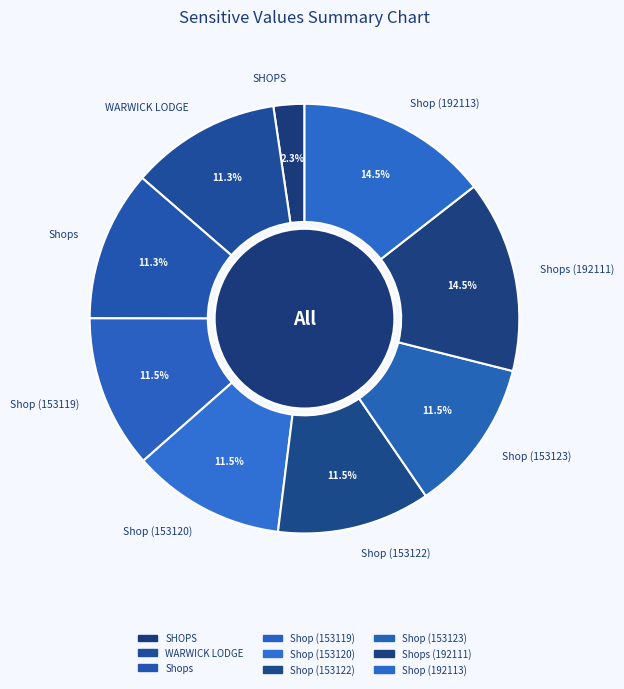

How many slices are in this pie chart?

9